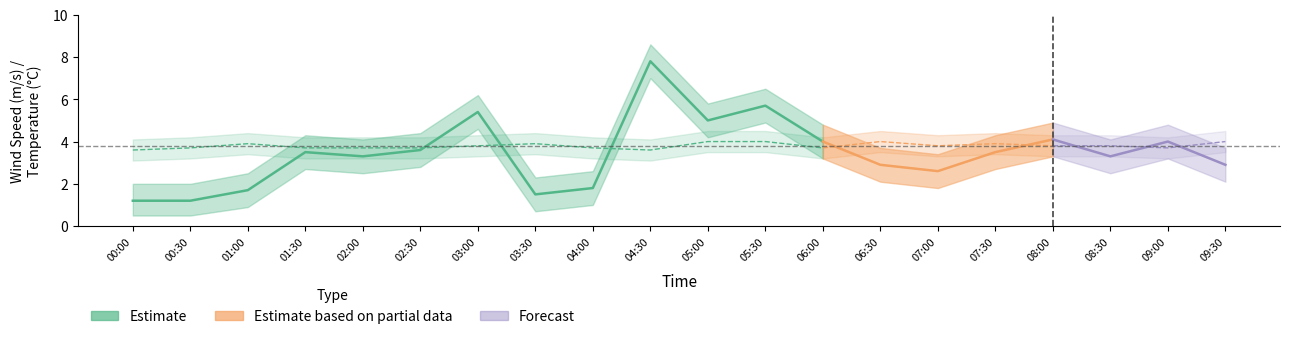

Where is the first local minimum for Temperature upper?

04:30